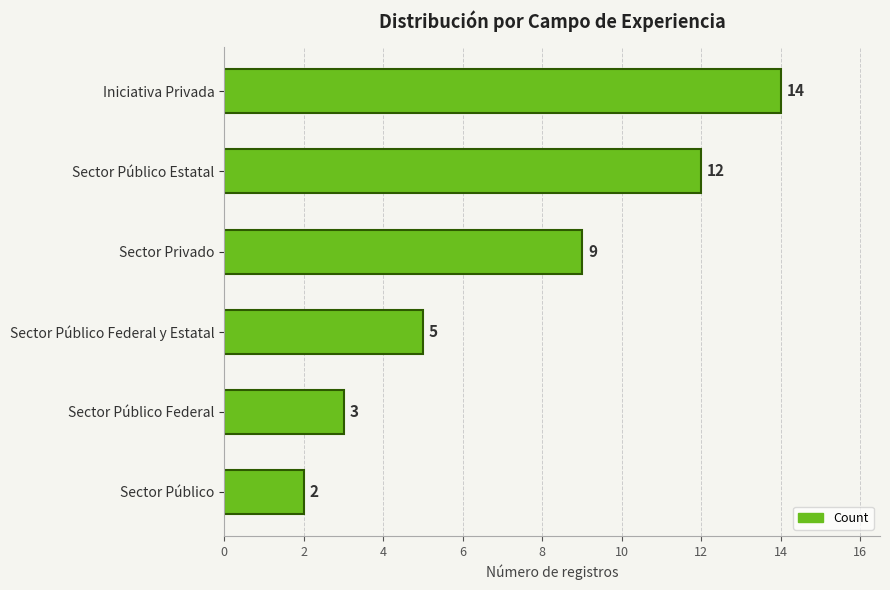

The value at Sector Público Federal y Estatal is 1. True or false?

False